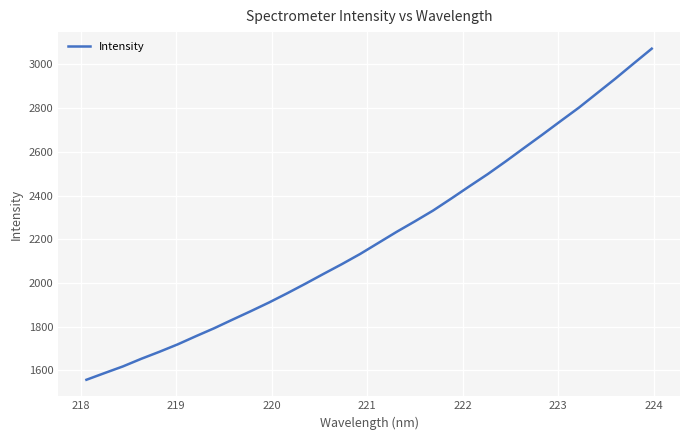

Does the chart display data point markers on the line(s)?

No